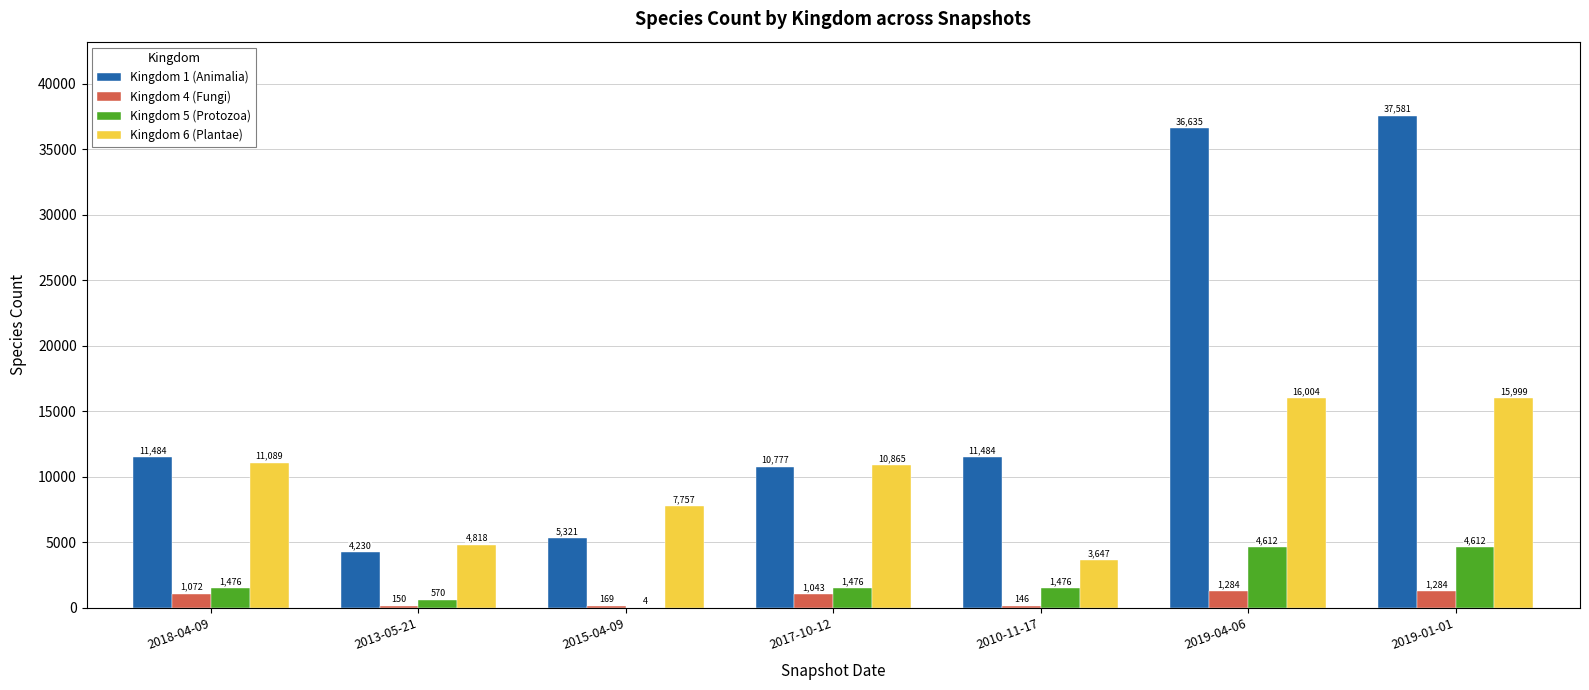

Which category has the highest value across all series?

2019-01-01